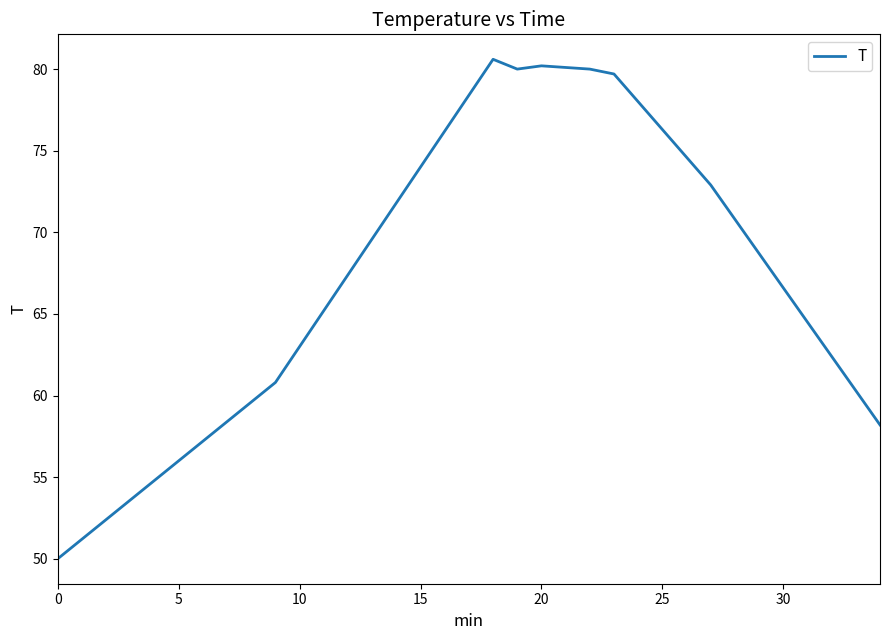

What is the difference between the maximum and minimum values?

30.6